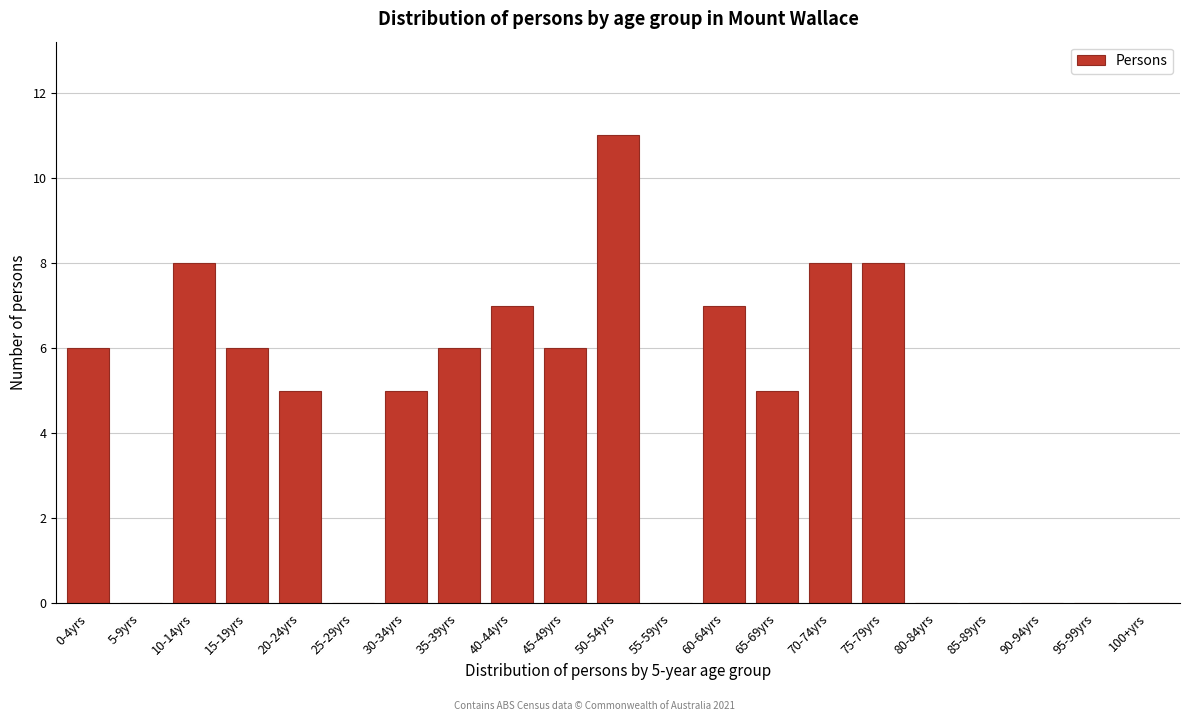

Reading right to left, list all the values displayed in this chart.

100+yrs=0	95-99yrs=0	90-94yrs=0	85-89yrs=0	80-84yrs=0	75-79yrs=8	70-74yrs=8	65-69yrs=5	60-64yrs=7	55-59yrs=0	50-54yrs=11	45-49yrs=6	40-44yrs=7	35-39yrs=6	30-34yrs=5	25-29yrs=0	20-24yrs=5	15-19yrs=6	10-14yrs=8	5-9yrs=0	0-4yrs=6